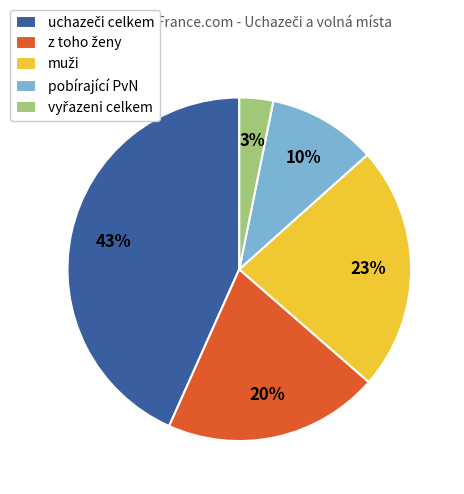

Count the number of slices in the pie.

5